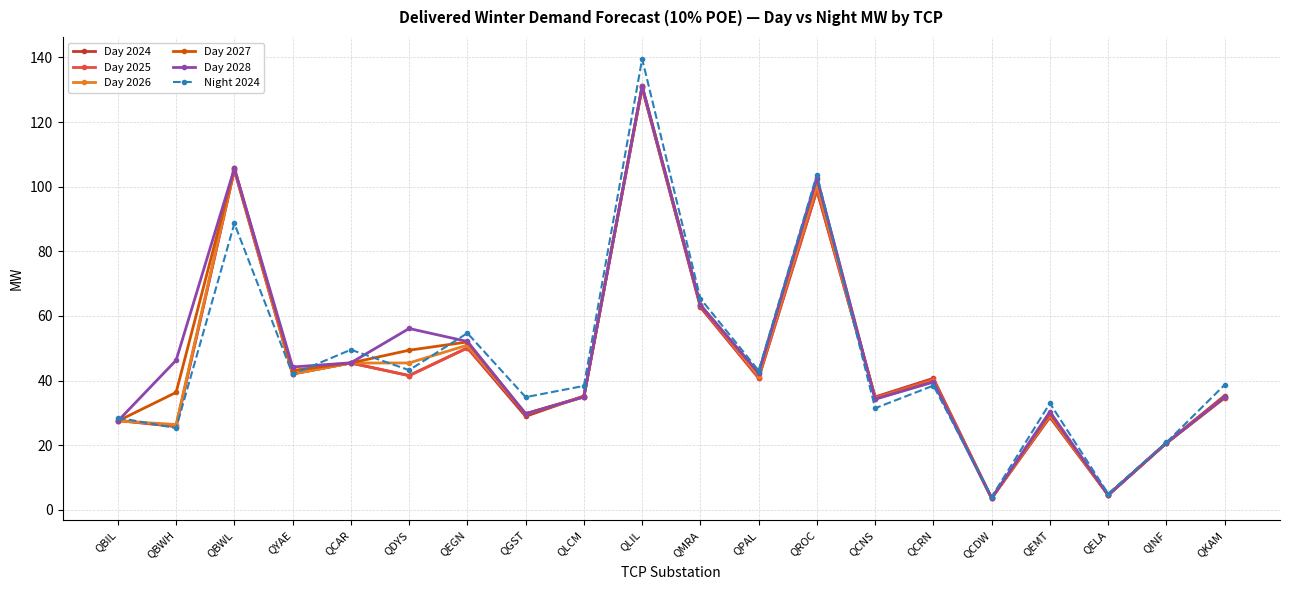

Which series has the widest spread of values?

Night 2024